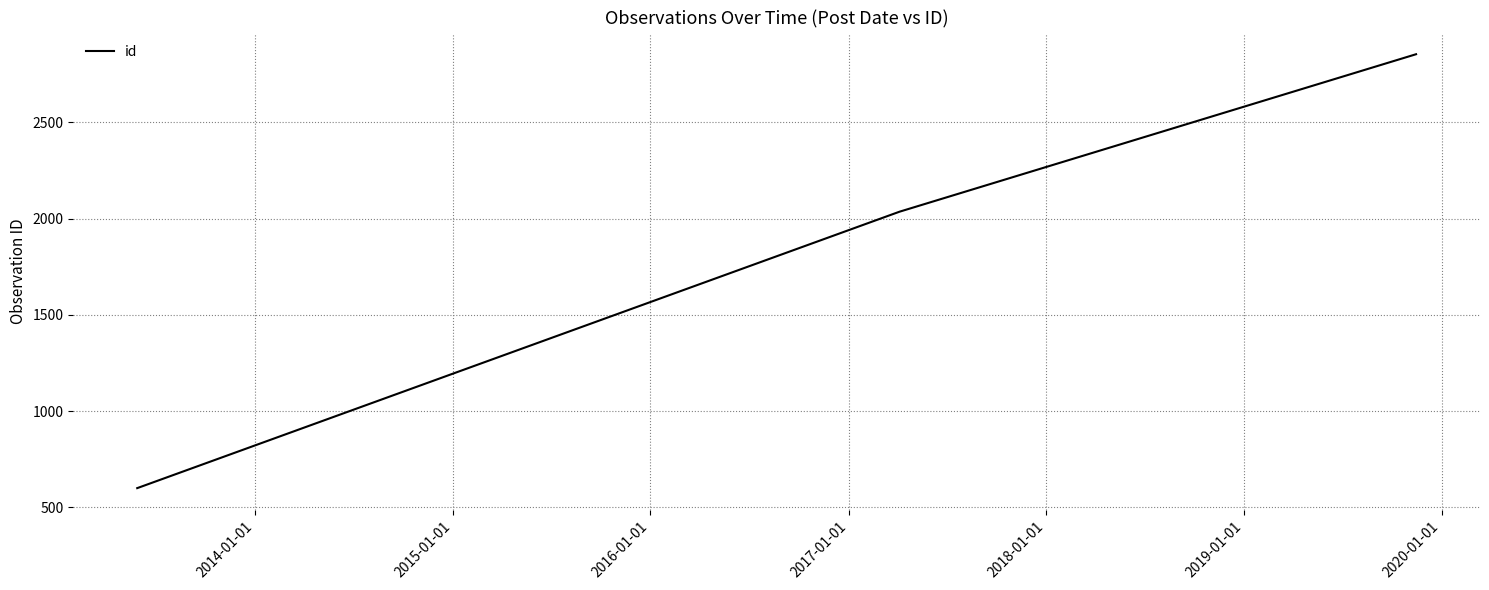

What is the sum of all values?

5490